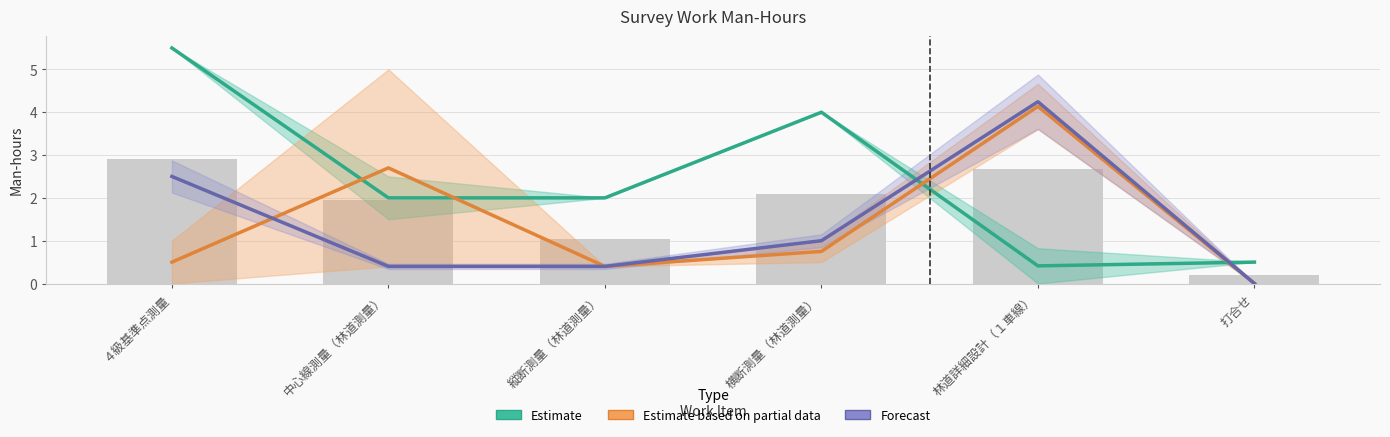

Which series has the largest total across all categories?

Estimate